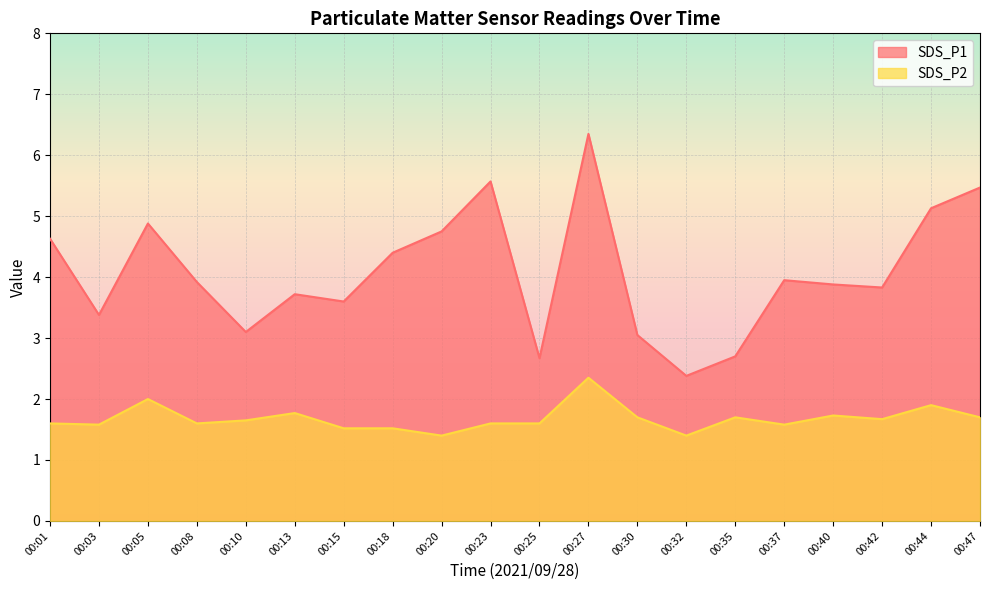

Does the chart display data point markers on the line(s)?

No